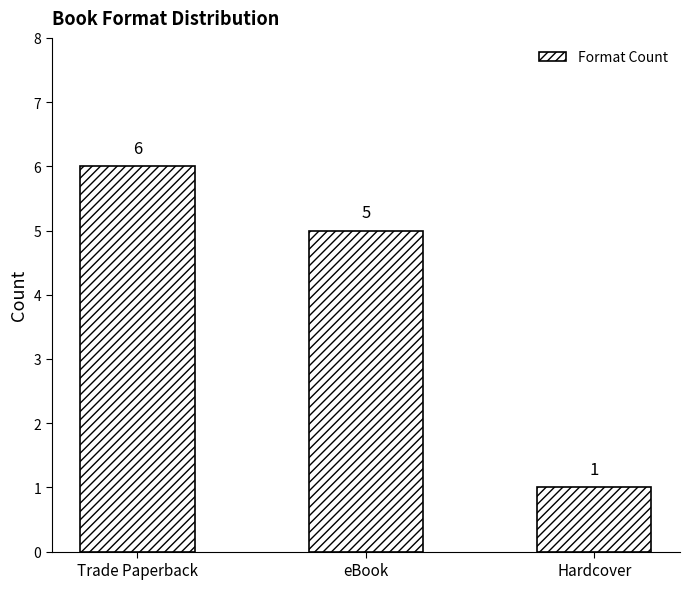

Rank the categories by value from lowest to highest.

Hardcover, eBook, Trade Paperback